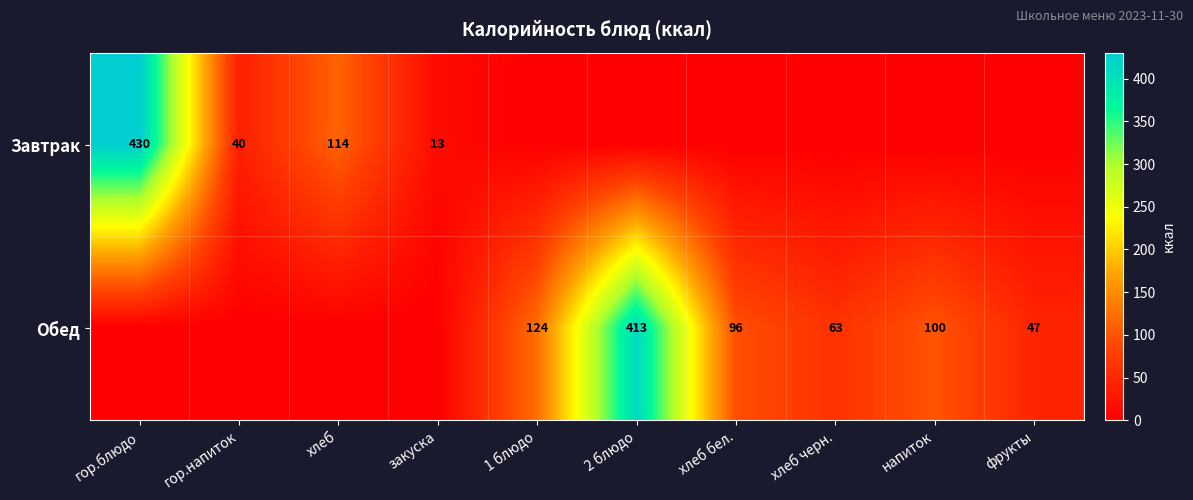

At how many categories does at least one series exceed 392?

2